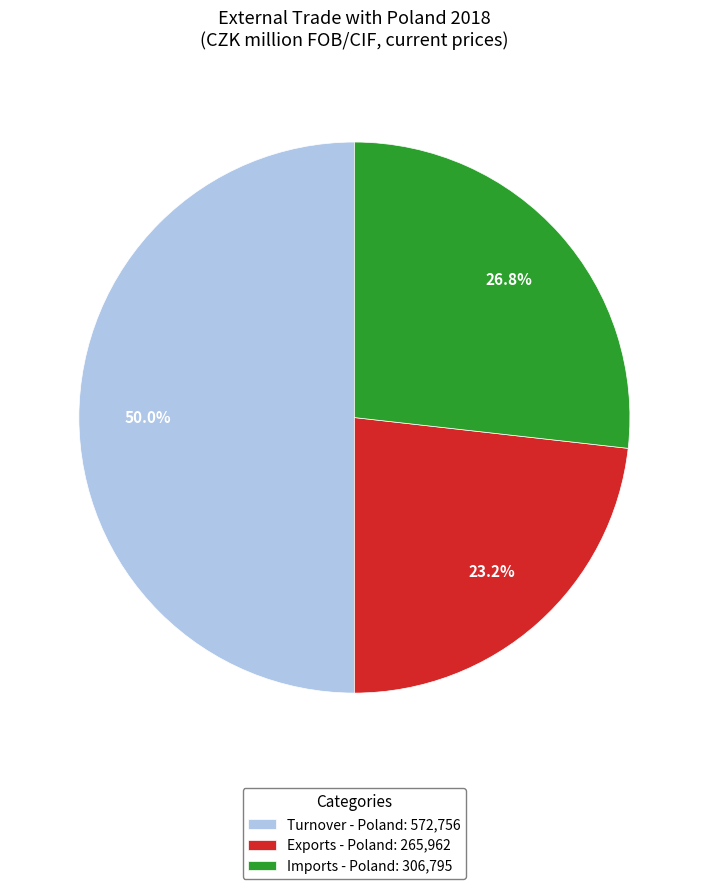

To the nearest percent, what portion does Imports - Poland represent?

27%